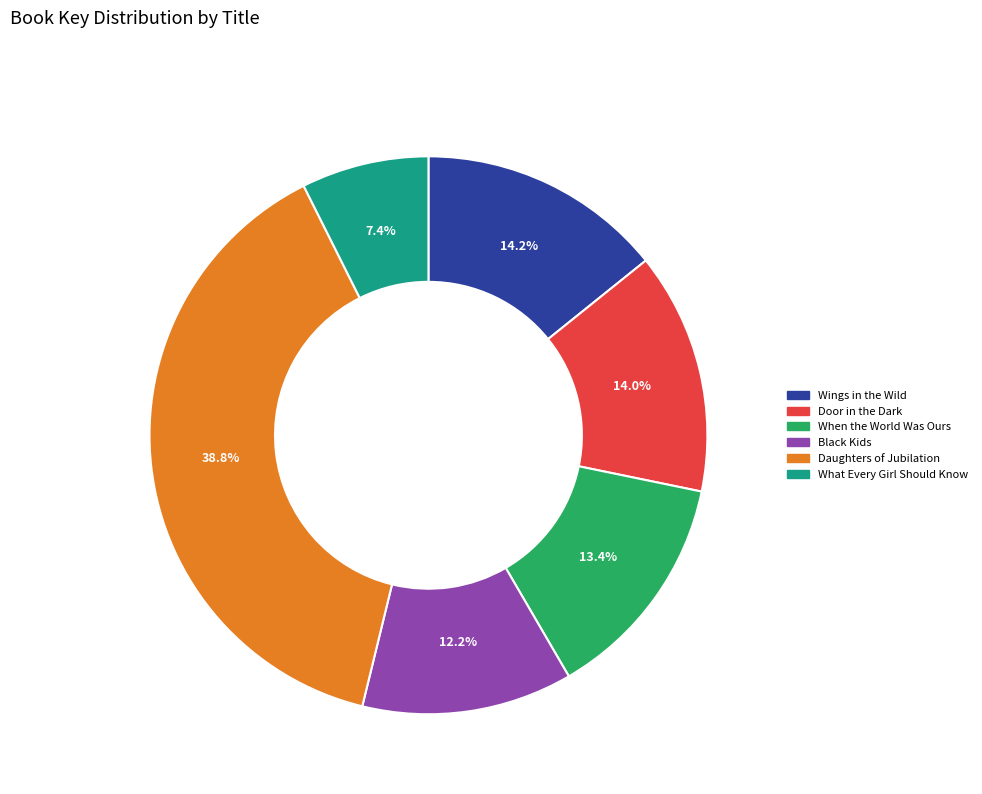

How many slices are in this pie chart?

6